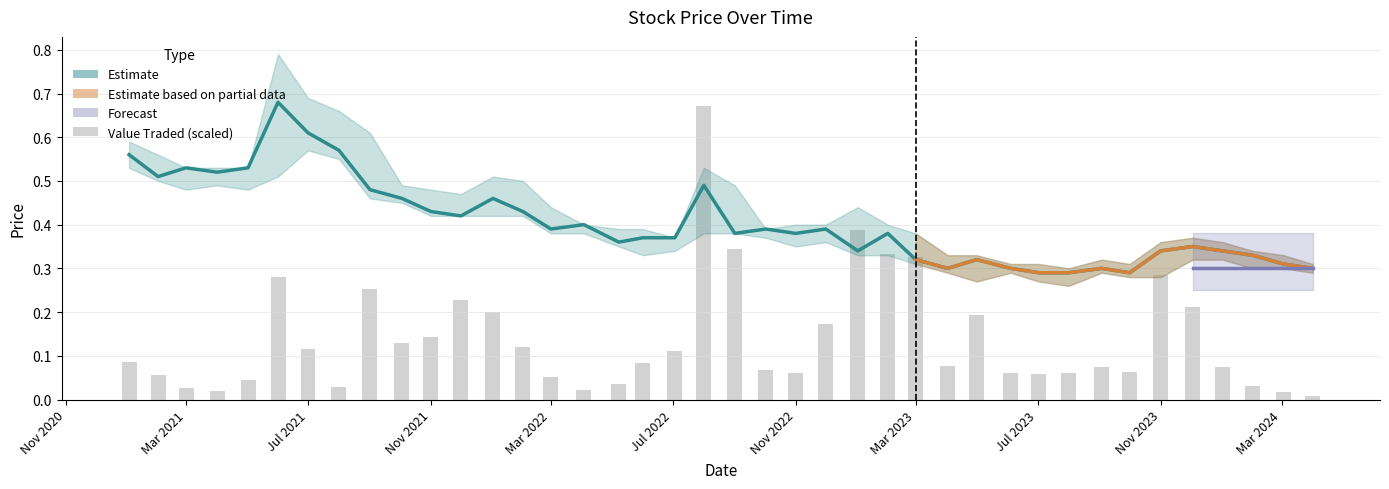

What is the difference between the maximum and minimum values in the Low series?

0.3